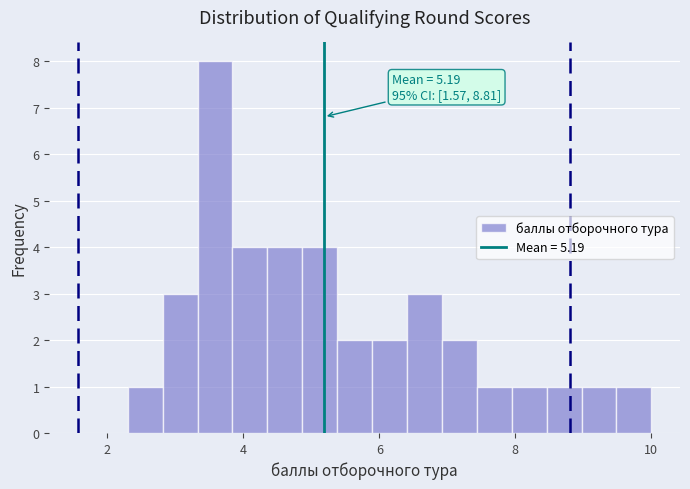

Around what value on the x-axis is the tallest bar? Give the approximate position of its centre, as read against the axis.

3.6